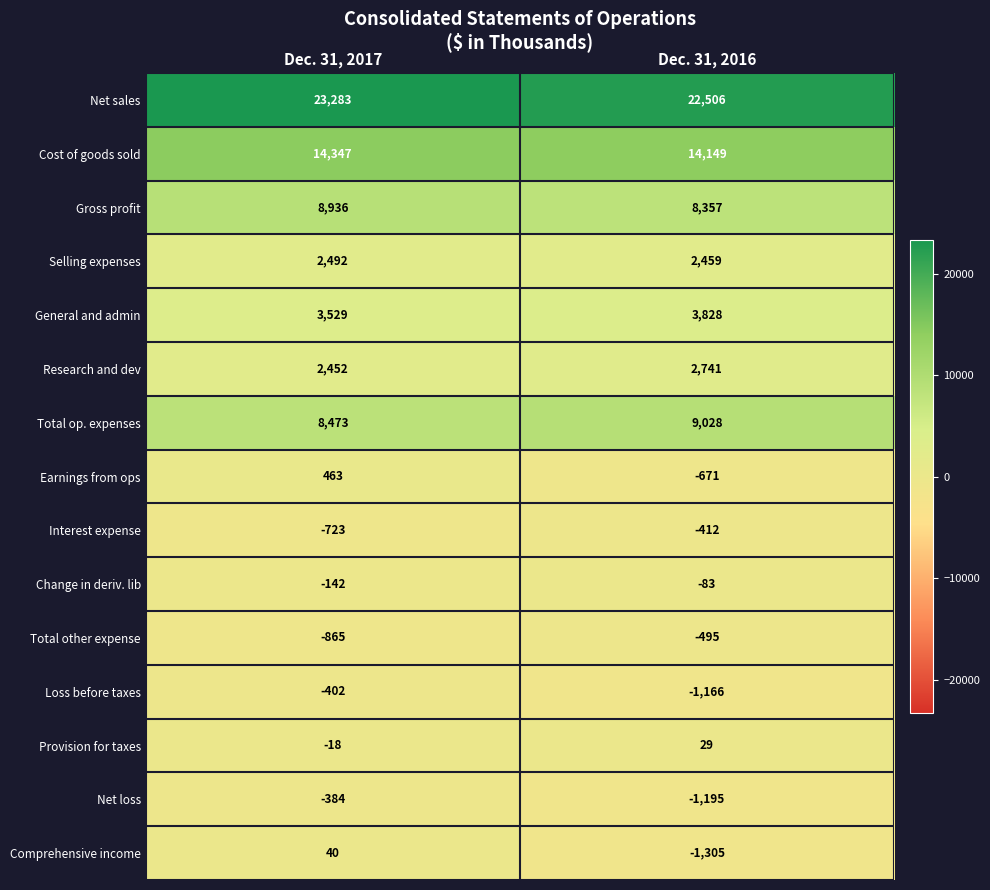

What is the difference between the Net sales values at Dec. 31, 2016 and Dec. 31, 2017?

777